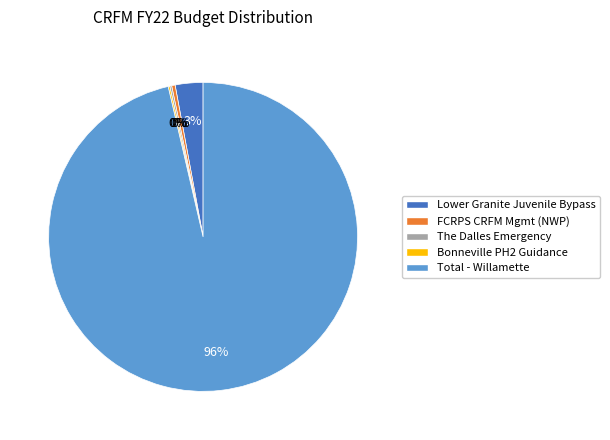

To the nearest percent, what is the average slice percentage?

20%